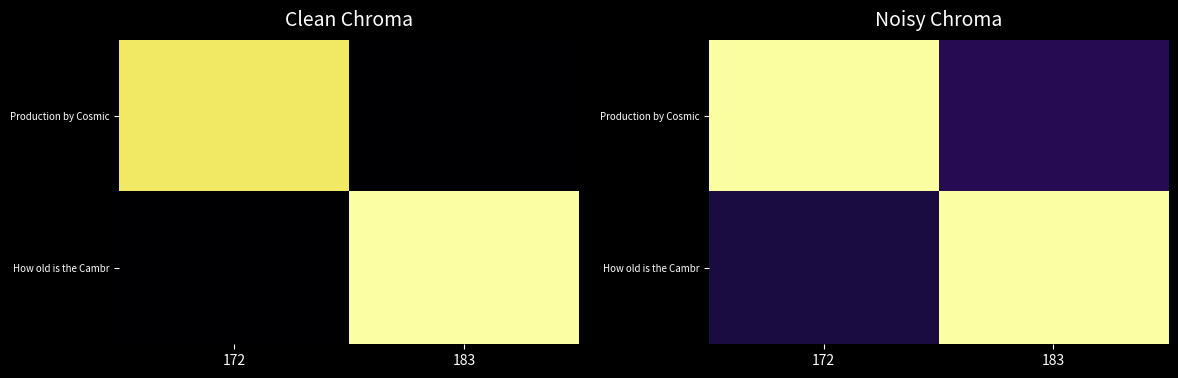

True or false: Production by Cosmic has a value of 0.1 at 183.

False